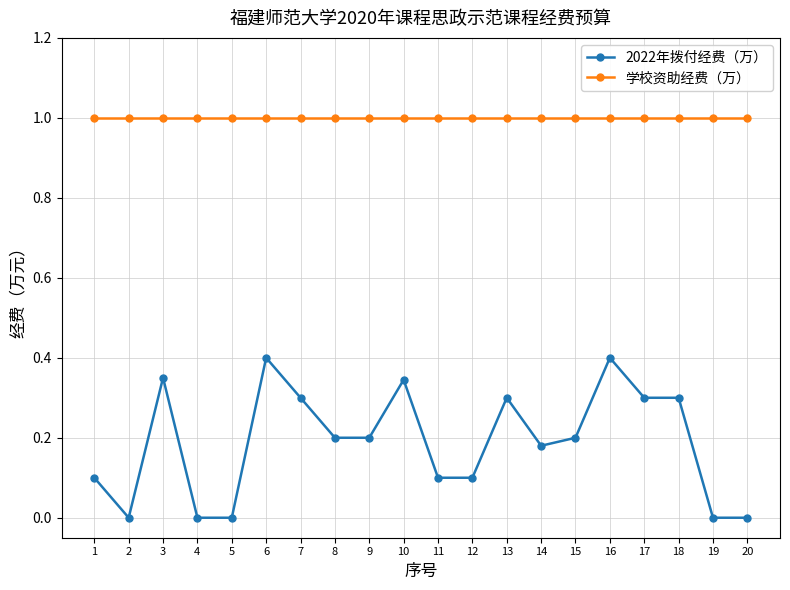

The 2022年拨付经费（万） series shows 0.4 at 17. True or false?

False